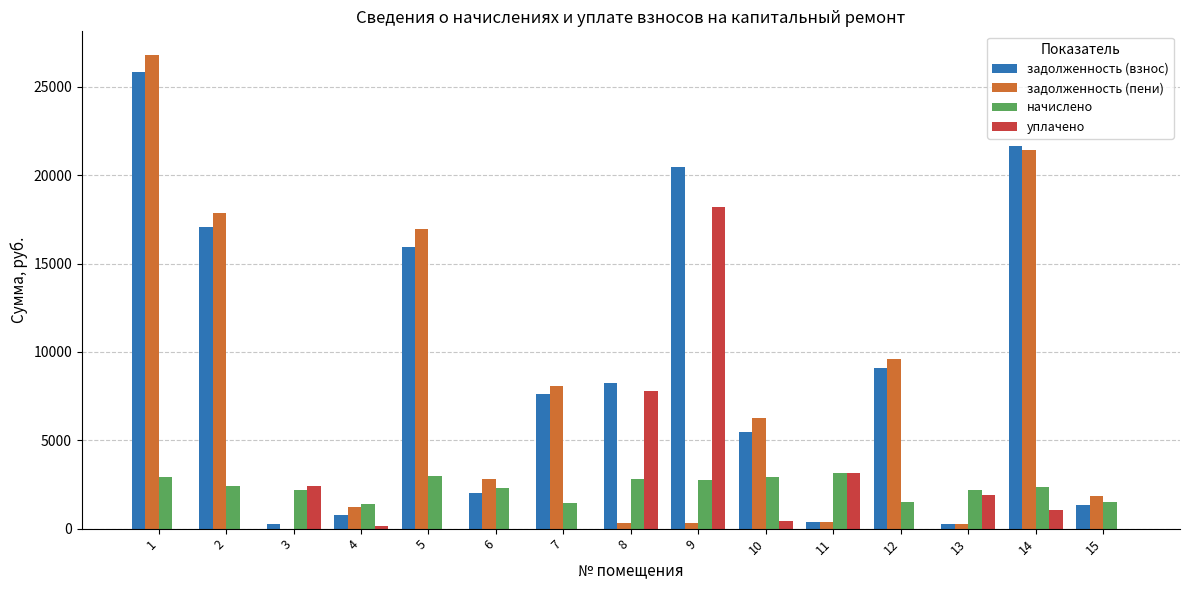

Is it true that уплачено equals -8073.9 at 6?

False